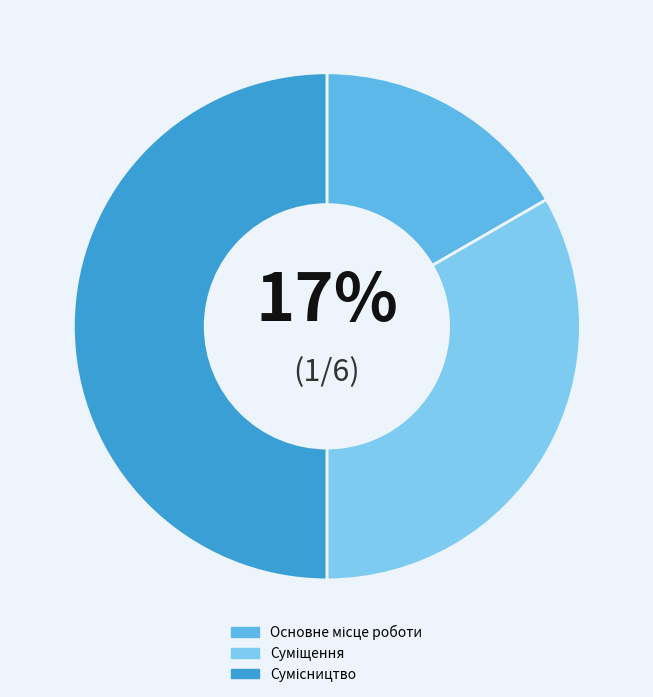

Does Суміщення account for over 50% of the chart?

No